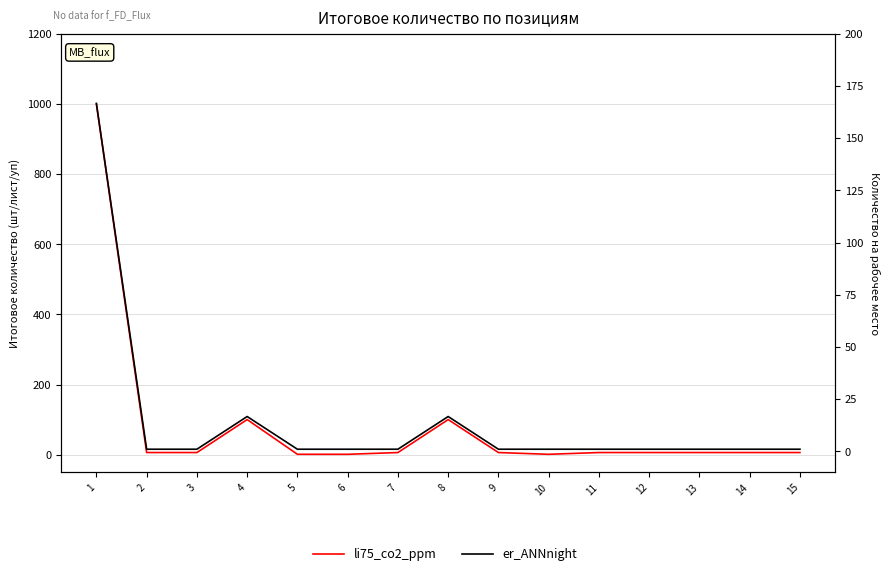

True or false: li75_co2_ppm has more than 1 interior local peaks.

True